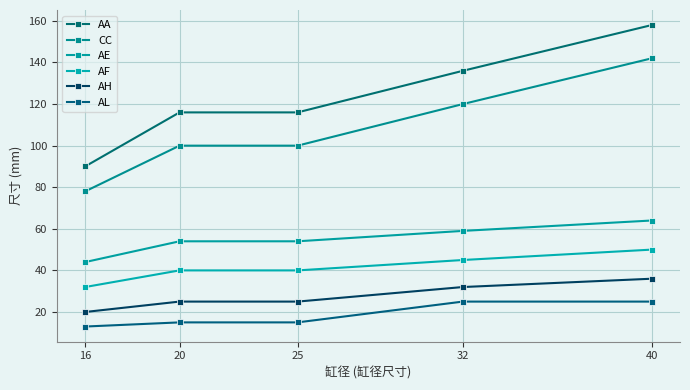

What is the total value across all series at 32?

417